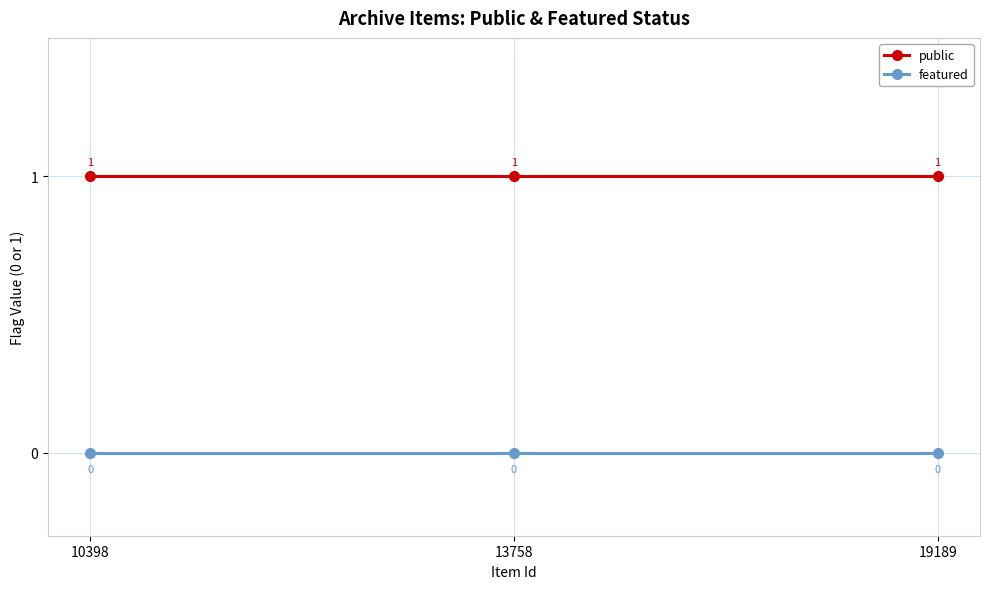

True or false: public has a value of 2 at 10398.

False